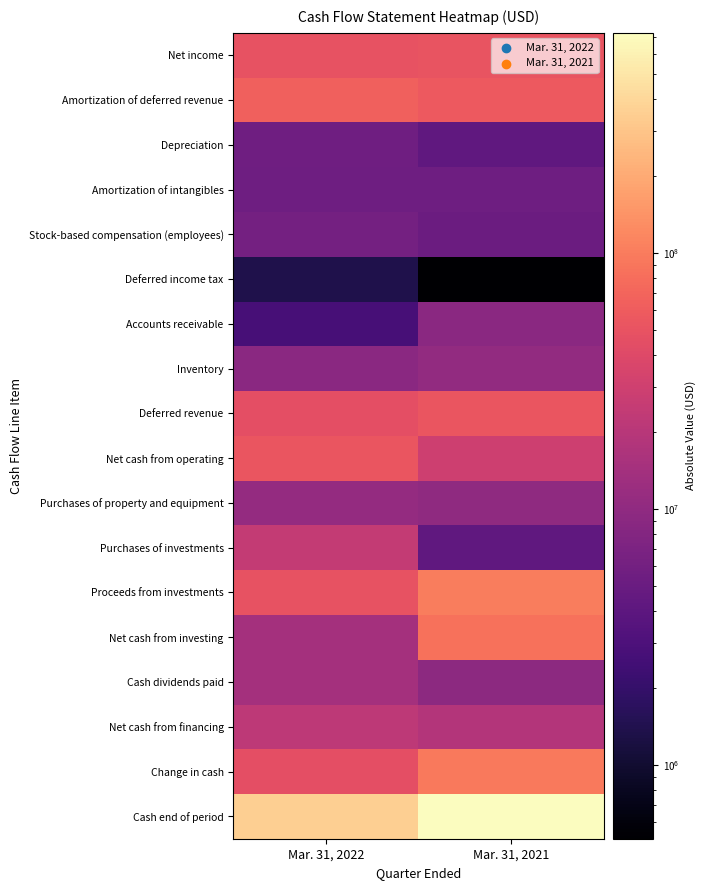

Reading left to right, list all the values displayed in this chart.

Net income: Mar. 31, 2022=49970000	Mar. 31, 2021=51687000
Amortization of deferred revenue: Mar. 31, 2022=64106000	Mar. 31, 2021=57648000
Depreciation: Mar. 31, 2022=5627000	Mar. 31, 2021=4263000
Amortization of intangibles: Mar. 31, 2022=5498000	Mar. 31, 2021=5488000
Stock-based compensation (employees): Mar. 31, 2022=6085000	Mar. 31, 2021=5200000
Deferred income tax: Mar. 31, 2022=1380000	Mar. 31, 2021=515000
Accounts receivable: Mar. 31, 2022=2692000	Mar. 31, 2021=9066000
Inventory: Mar. 31, 2022=9164000	Mar. 31, 2021=10498000
Deferred revenue: Mar. 31, 2022=45891000	Mar. 31, 2021=53000000
Net cash from operating: Mar. 31, 2022=52608000	Mar. 31, 2021=29496000
Purchases of property and equipment: Mar. 31, 2022=10751000	Mar. 31, 2021=9938000
Purchases of investments: Mar. 31, 2022=24915000	Mar. 31, 2021=4220000
Proceeds from investments: Mar. 31, 2022=50240000	Mar. 31, 2021=100000000
Net cash from investing: Mar. 31, 2022=14562000	Mar. 31, 2021=85544000
Cash dividends paid: Mar. 31, 2022=14246000	Mar. 31, 2021=9487000
Net cash from financing: Mar. 31, 2022=21739000	Mar. 31, 2021=18773000
Change in cash: Mar. 31, 2022=45431000	Mar. 31, 2021=96267000
Cash end of period: Mar. 31, 2022=357424000	Mar. 31, 2021=726279000